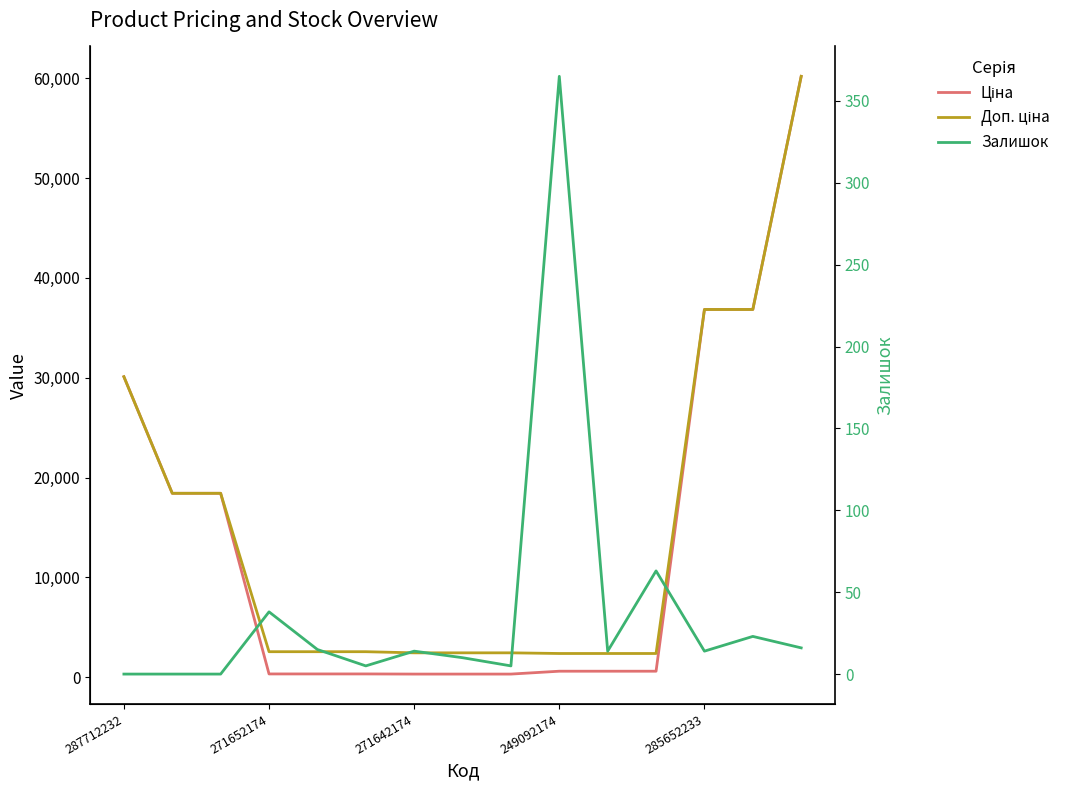

What is the total value across all series at 13?

73706.5